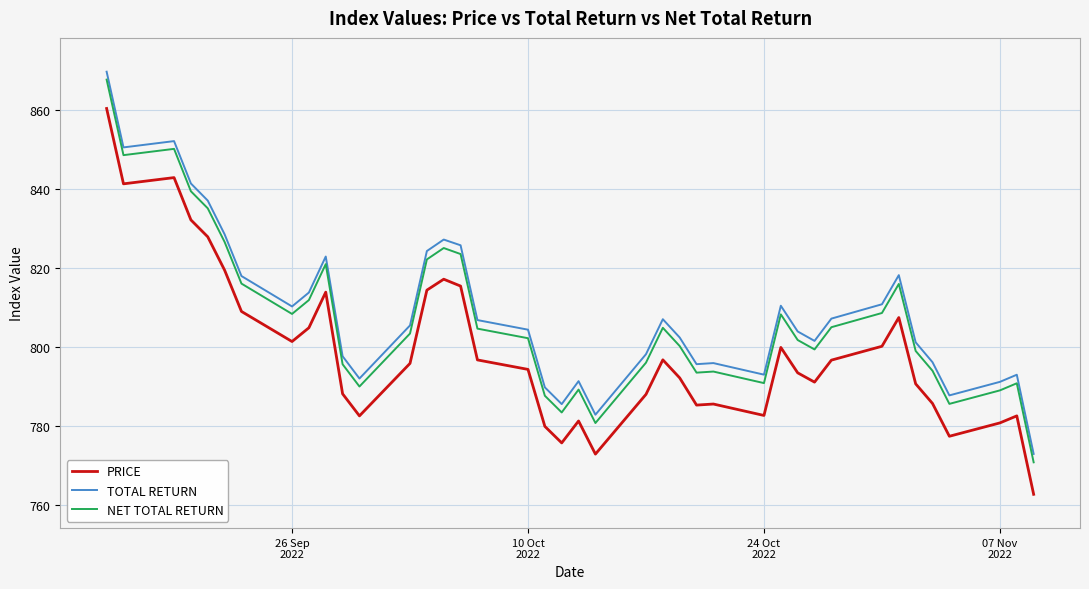

What is the greatest value displayed?

869.6